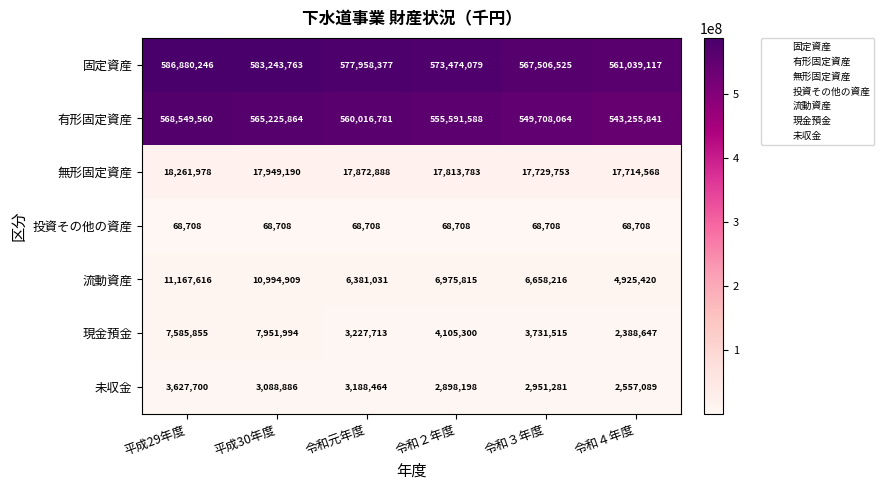

What is the sum of the 固定資産 values at 平成29年度 and 平成30年度?

1170124009